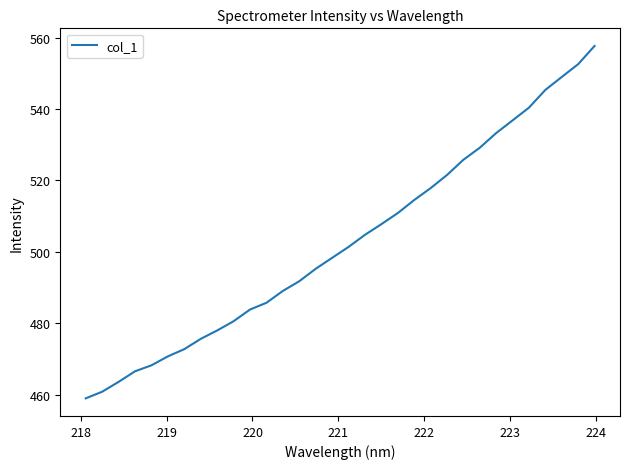

What is the minimum value shown in the chart?

459.0